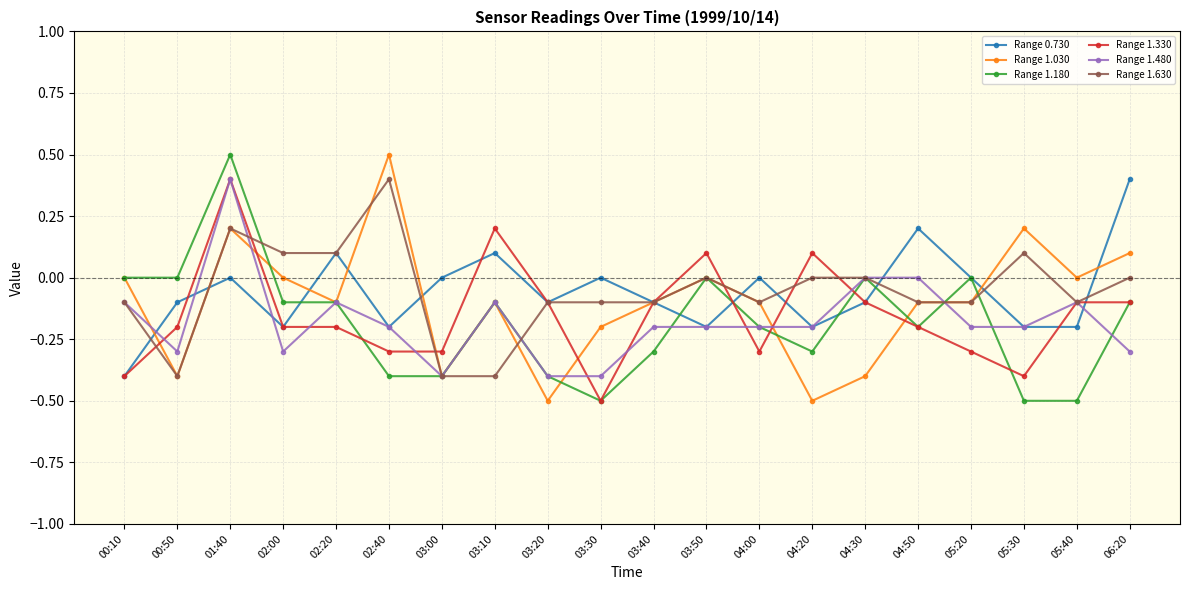

Is the value of Range 1.630 at 03:50 greater than the value of Range 1.330 at 00:50?

Yes